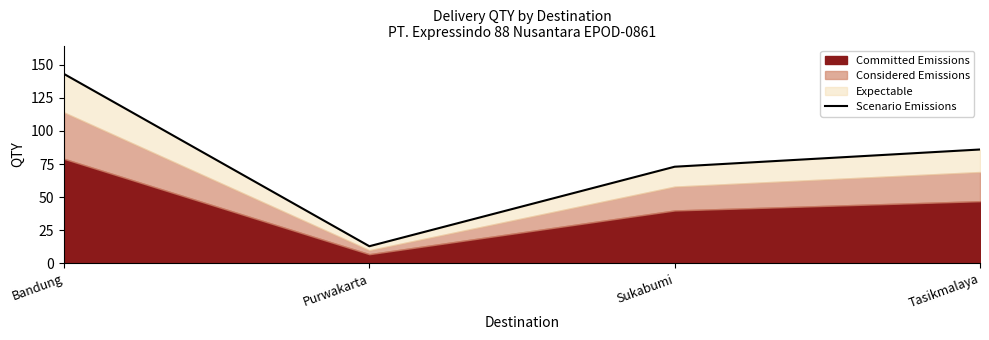

Rank the categories by value from highest to lowest.

Bandung, Tasikmalaya, Sukabumi, Purwakarta